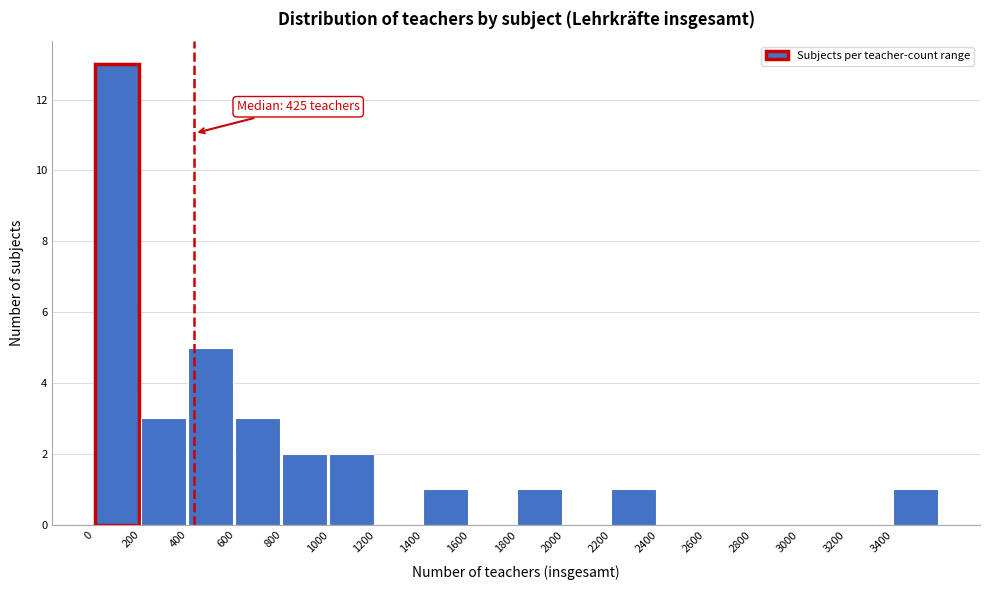

Over which range of the x-axis is the bar tallest?

0 to 200